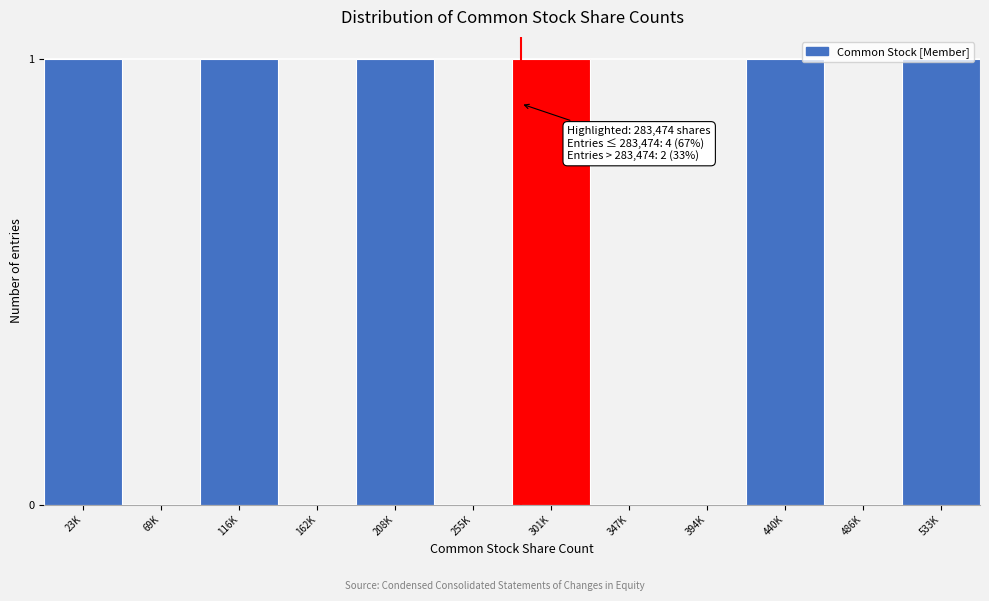

Between 440K and 69K, which is larger?

440K